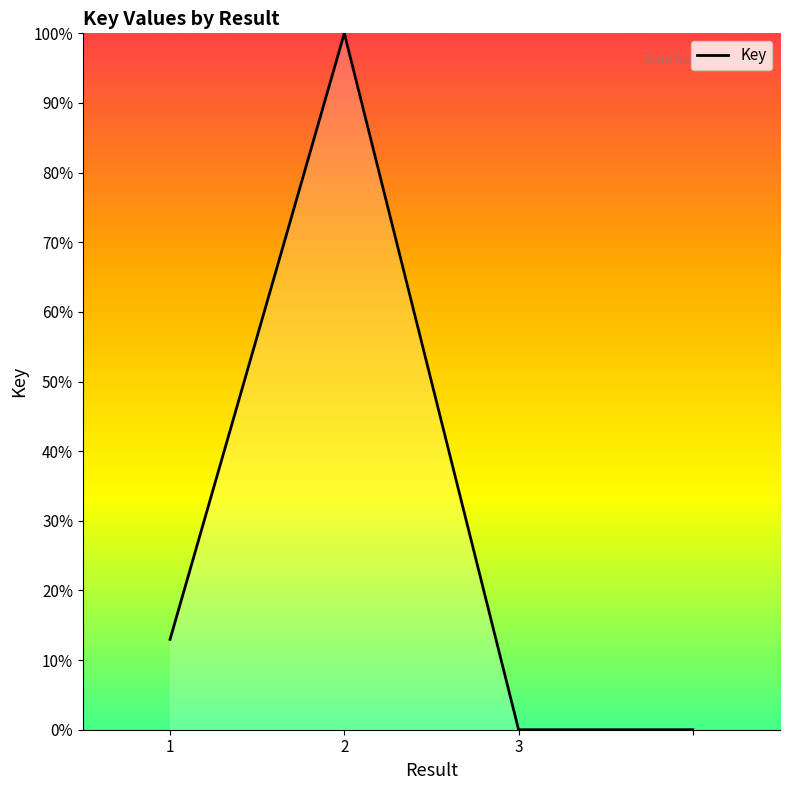

How many interior local peaks (higher than both neighbors) does the data have?

1